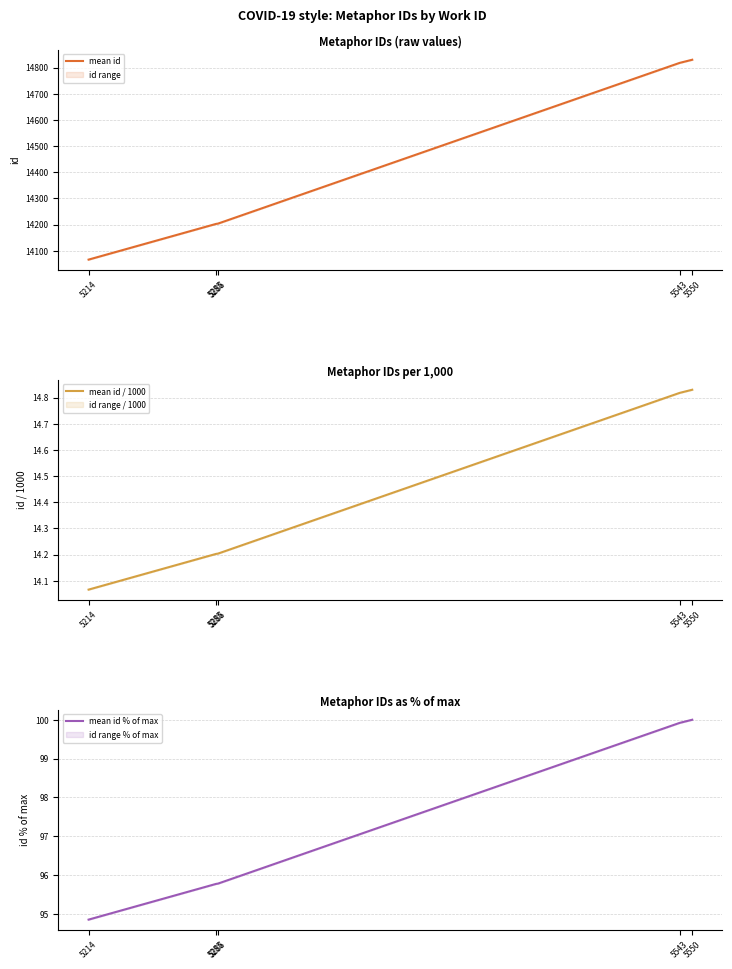

Between 5285 and 5286, which is larger?

5286